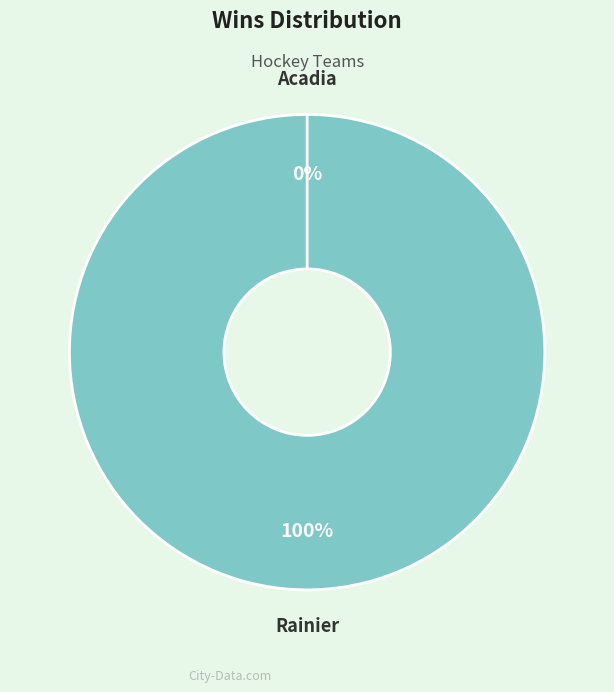

Which slice represents more than half of the pie?

Rainier